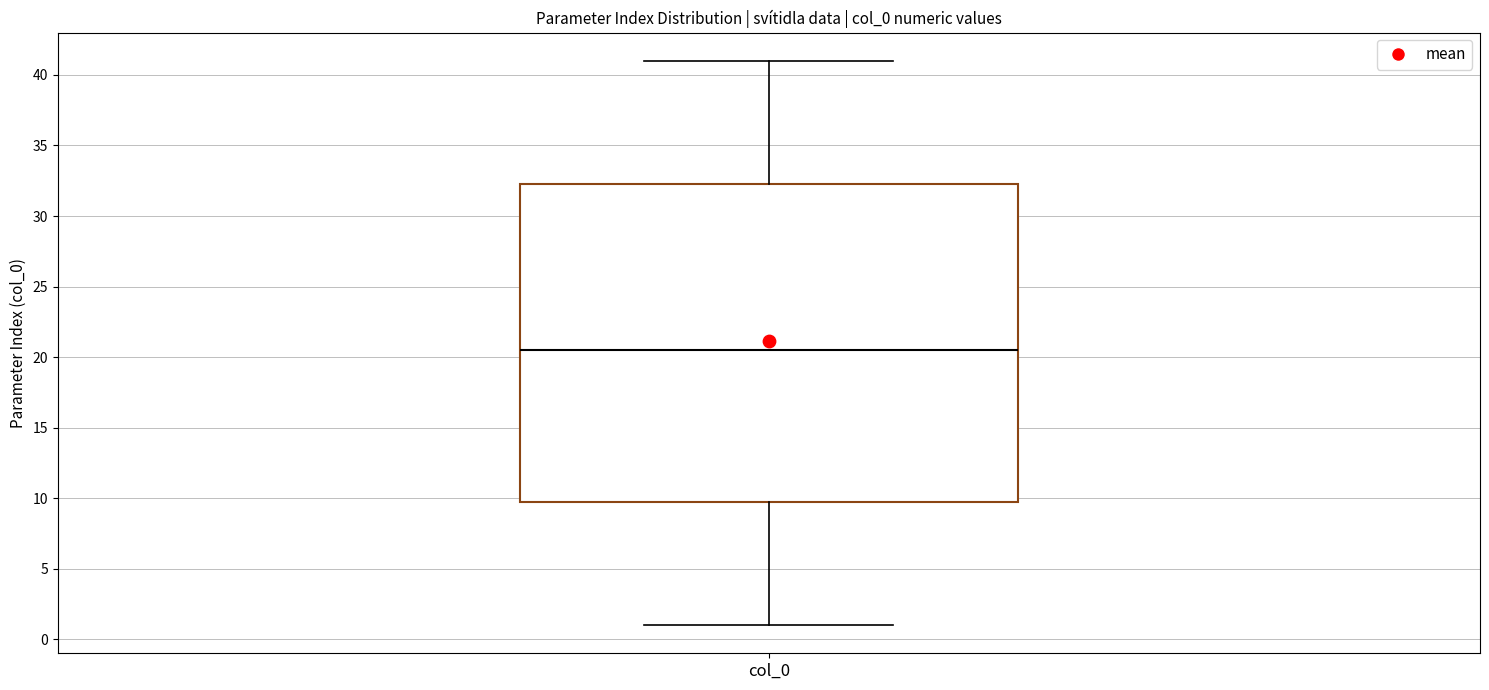

Read this box plot against the y-axis: the position of the median line, the range covered by the box, and the ends of both whiskers. The values are not printed on the chart, so give them approximately, as read against the axis.

median 20.5, box 10.0 to 32.5, whiskers 1.0 to 41.0